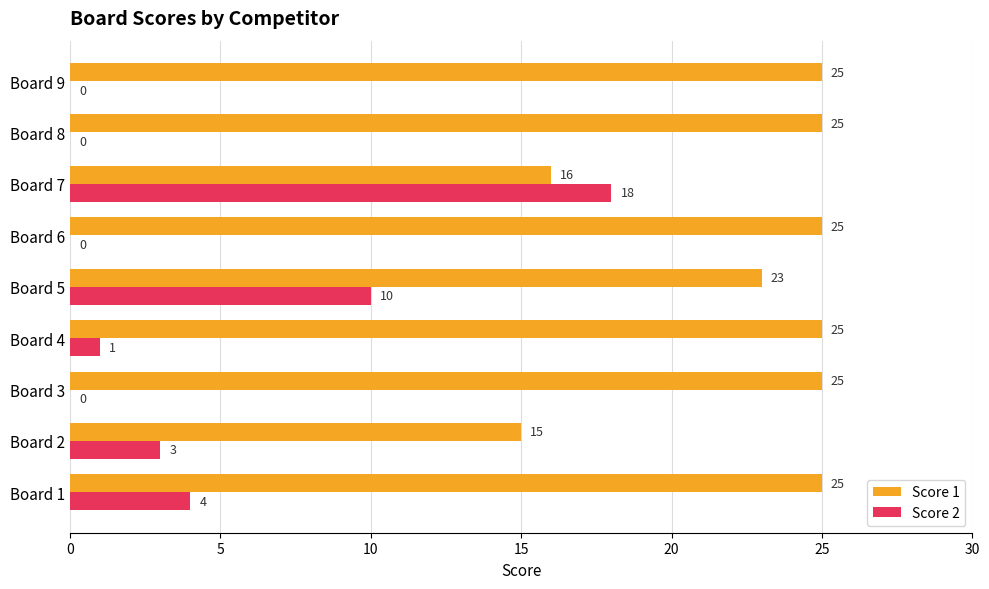

At which label is Score 1 closest to 20?

Board 5